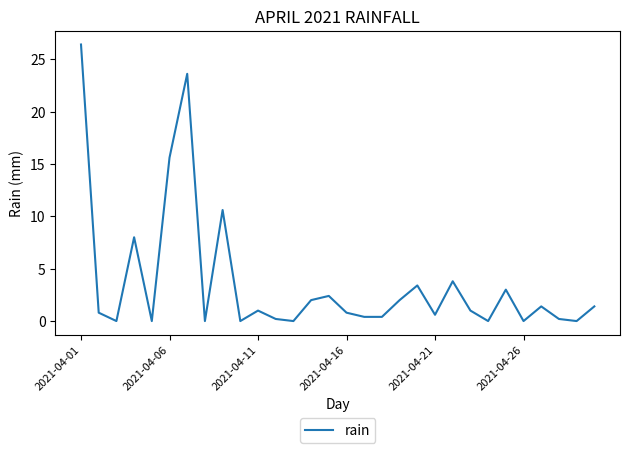

True or false: there are more than 1 points higher than both neighbors.

True